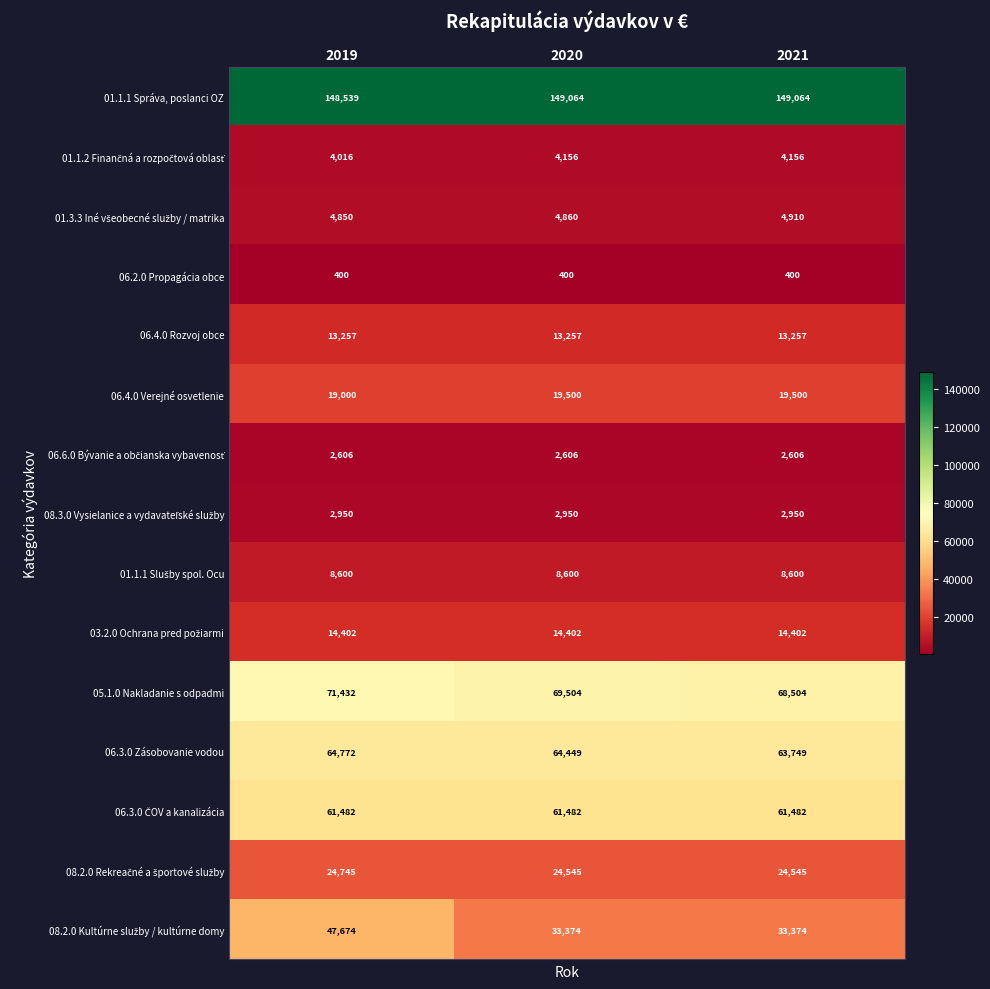

Count the number of data series in this chart.

15